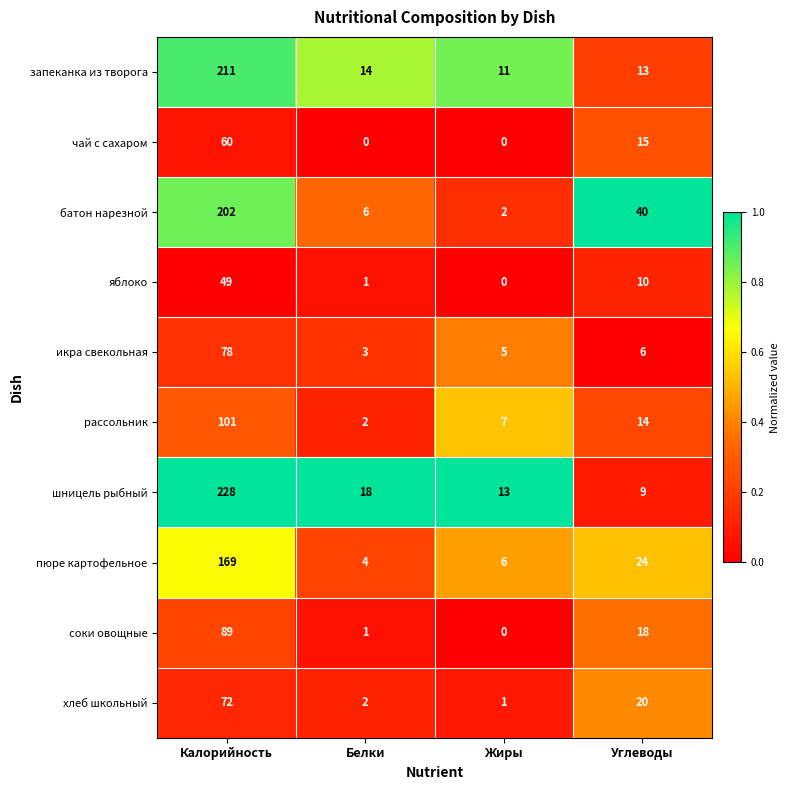

At how many categories does at least one series exceed 0?

4